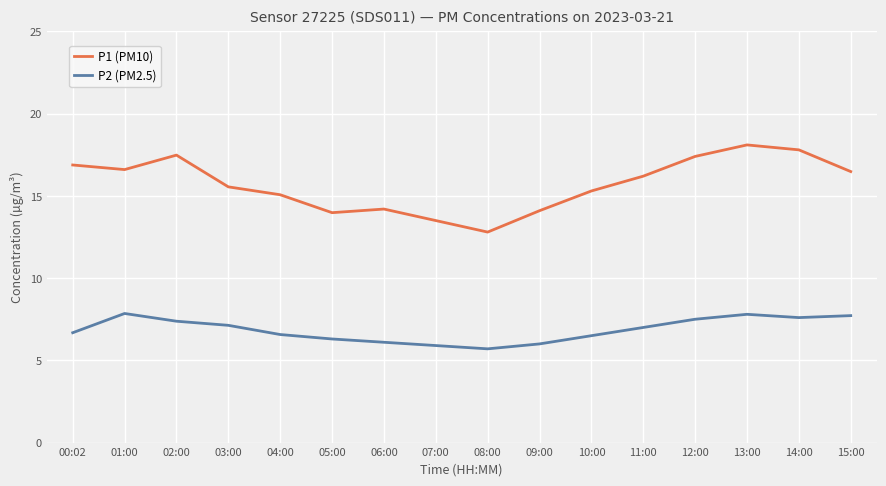

Where is the first local maximum for P2 (PM2.5)?

01:00